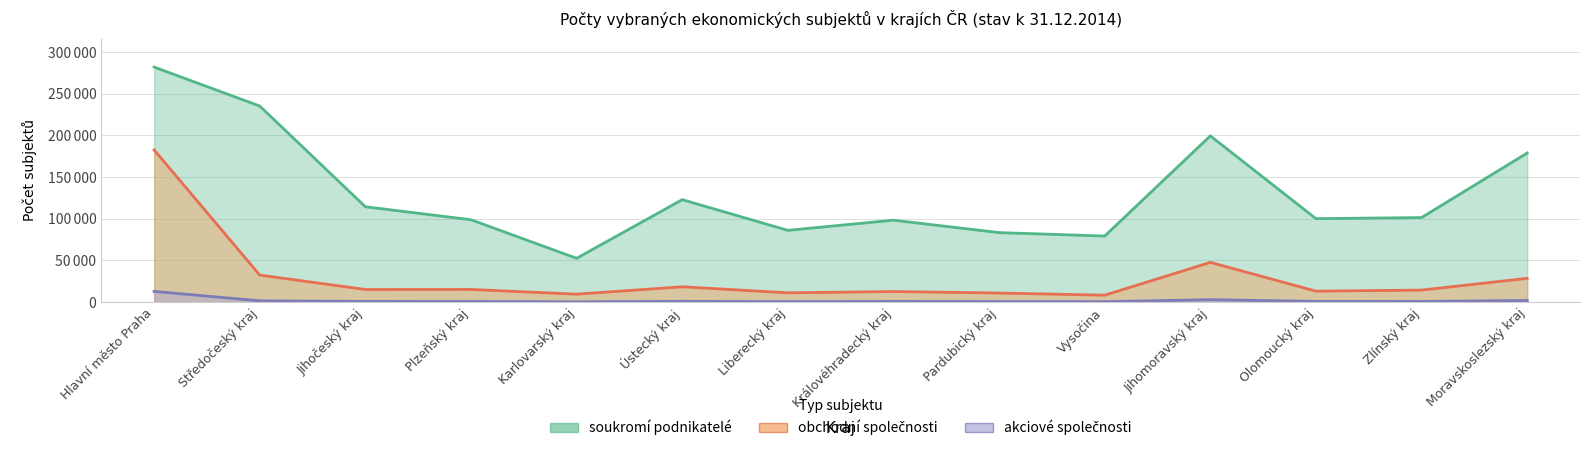

True or false: obchodní společnosti and akciové společnosti intersect in this chart.

False